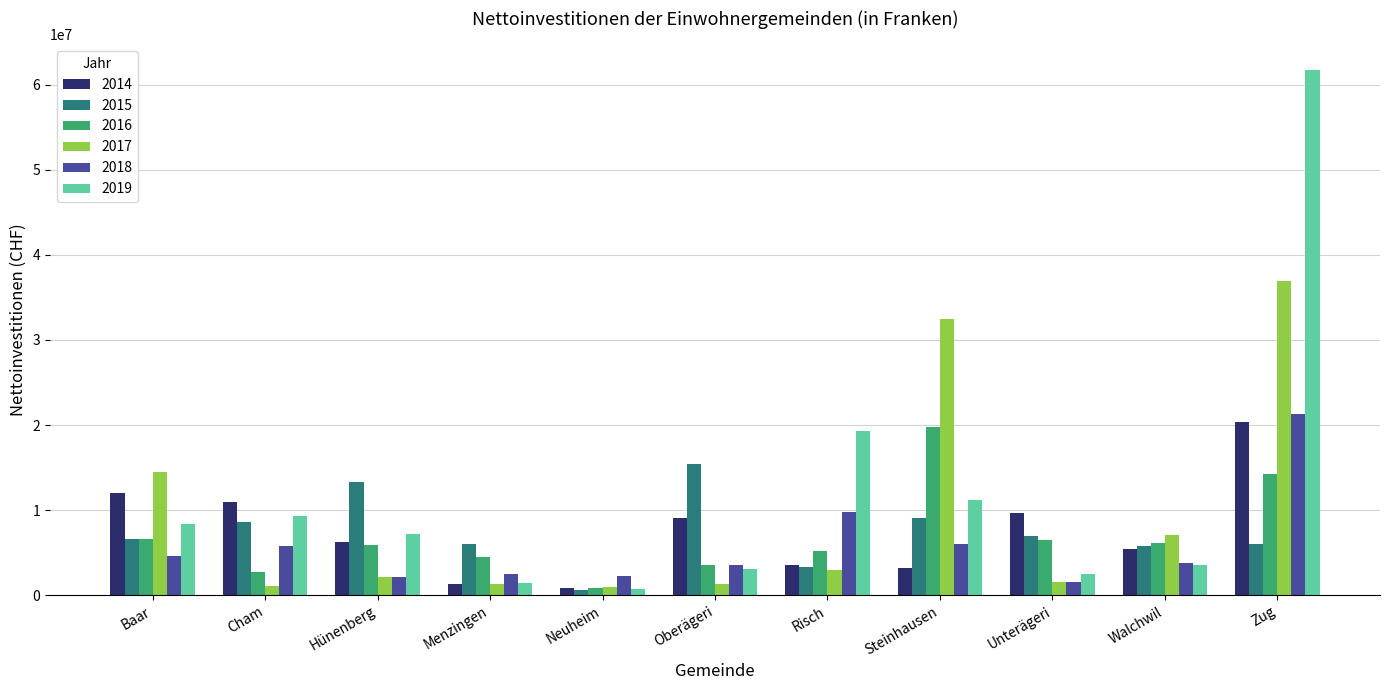

Count the number of data series in this chart.

6